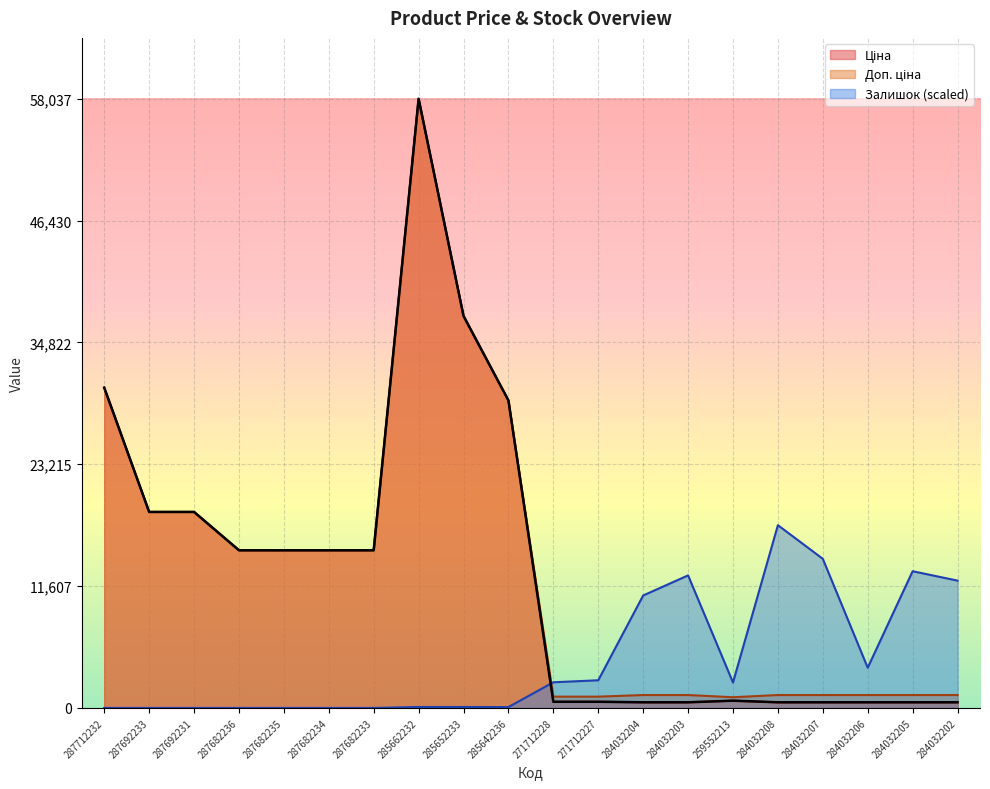

What is the sum of the Ціна values at 285642236 and 284032204?

29830.3